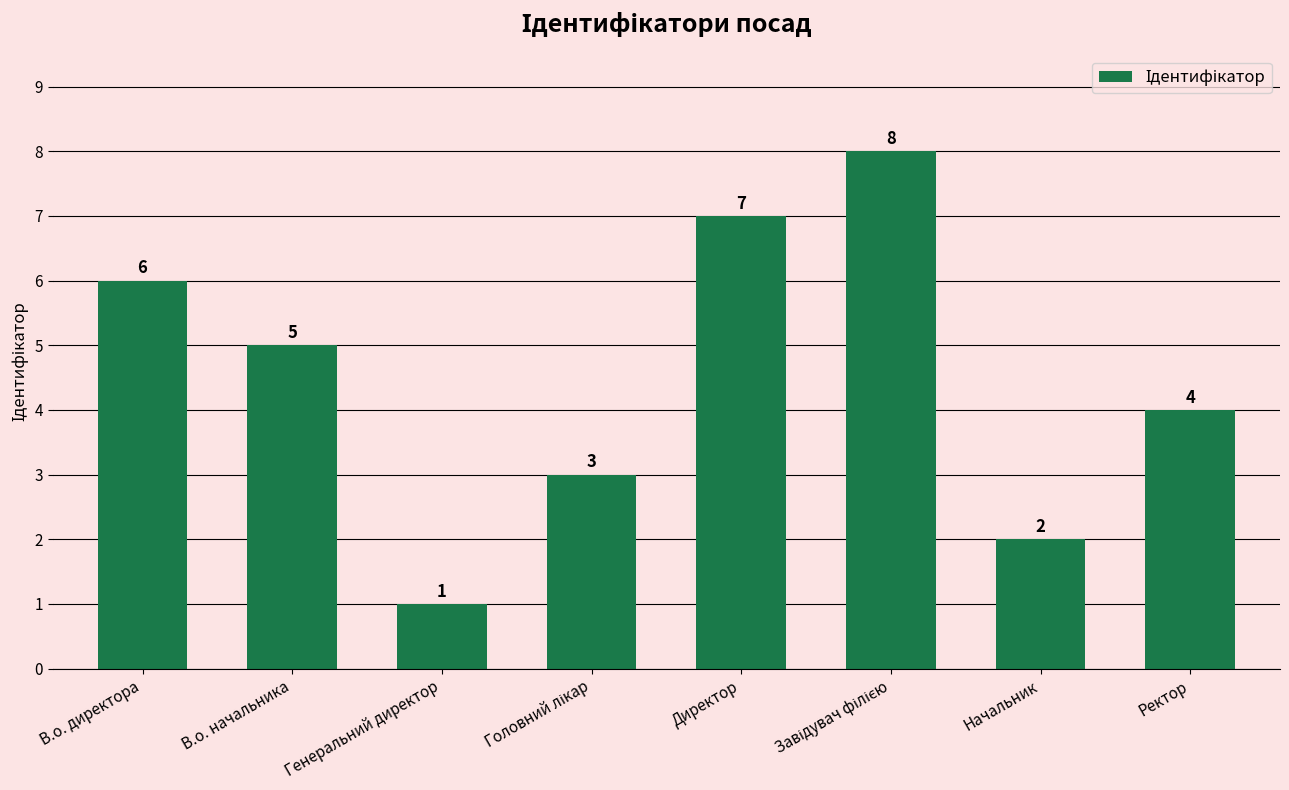

What is the difference between the maximum and minimum values?

7